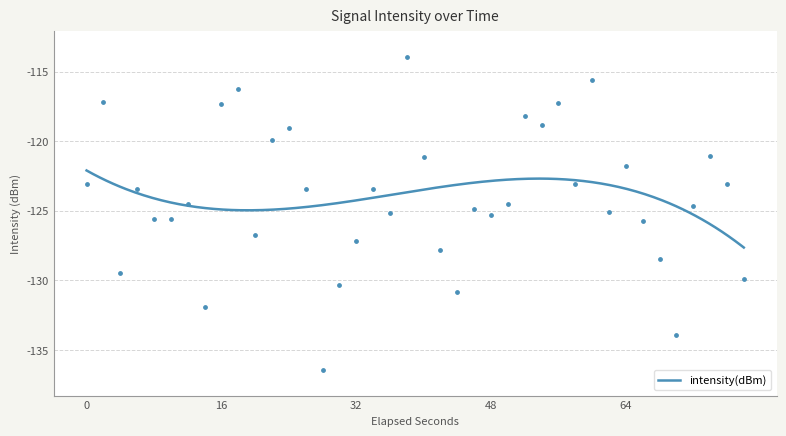

What is the lowest value of the intensity(dBm) series?

-127.6